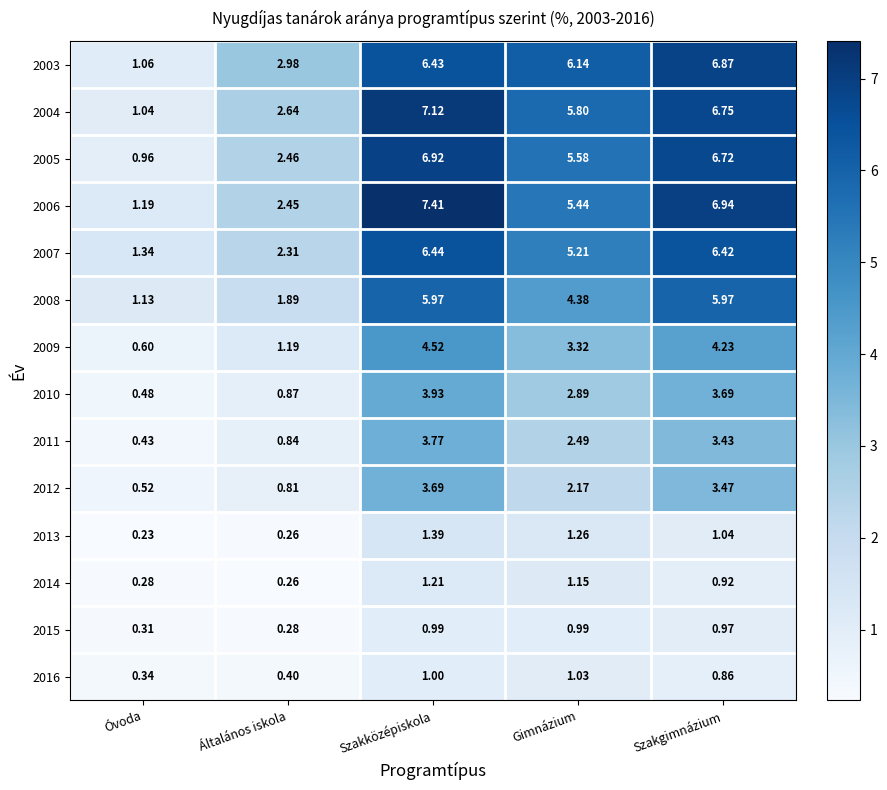

Where does the 2003 series first go above 6?

Szakközépiskola